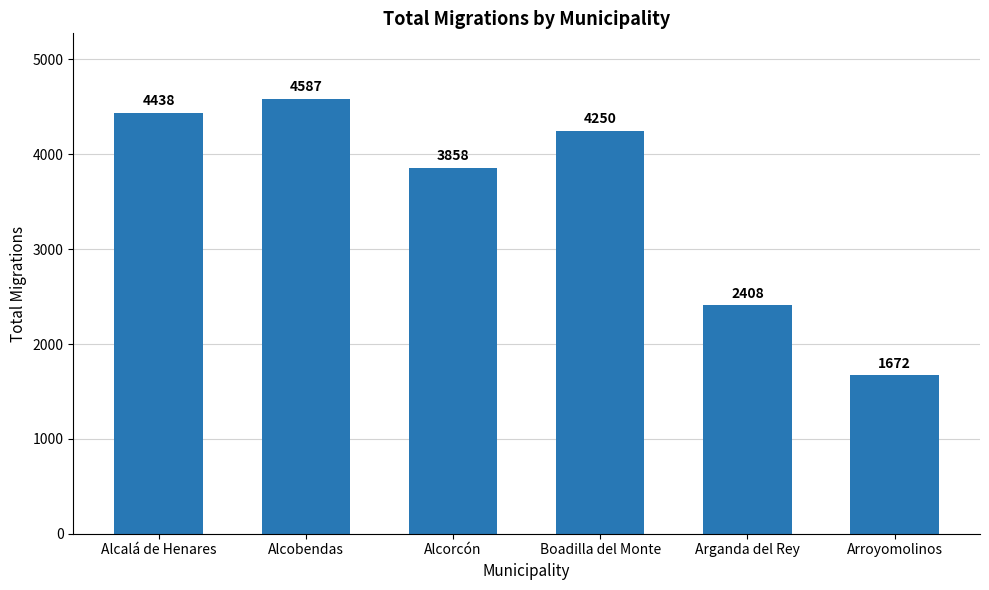

What is the average value?

3536